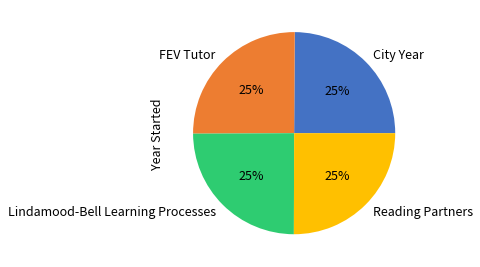

Is City Year the majority of the pie?

No